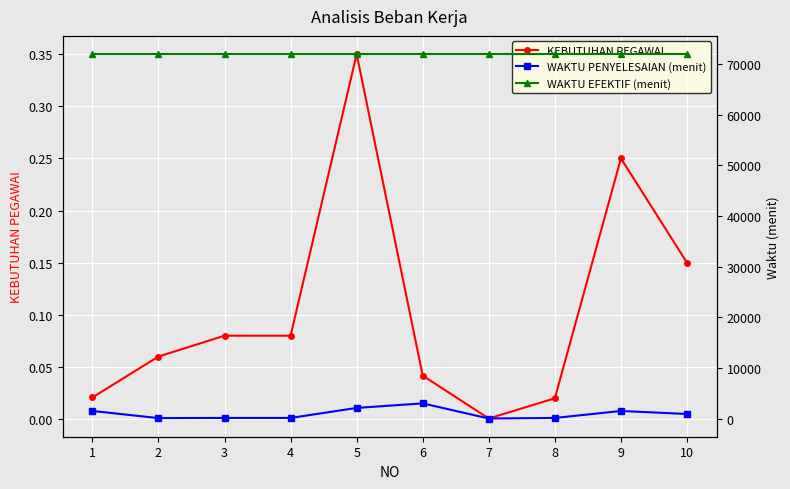

What is the value of the WAKTU PENYELESAIAN (menit) point at the 7th from the left?

10.0